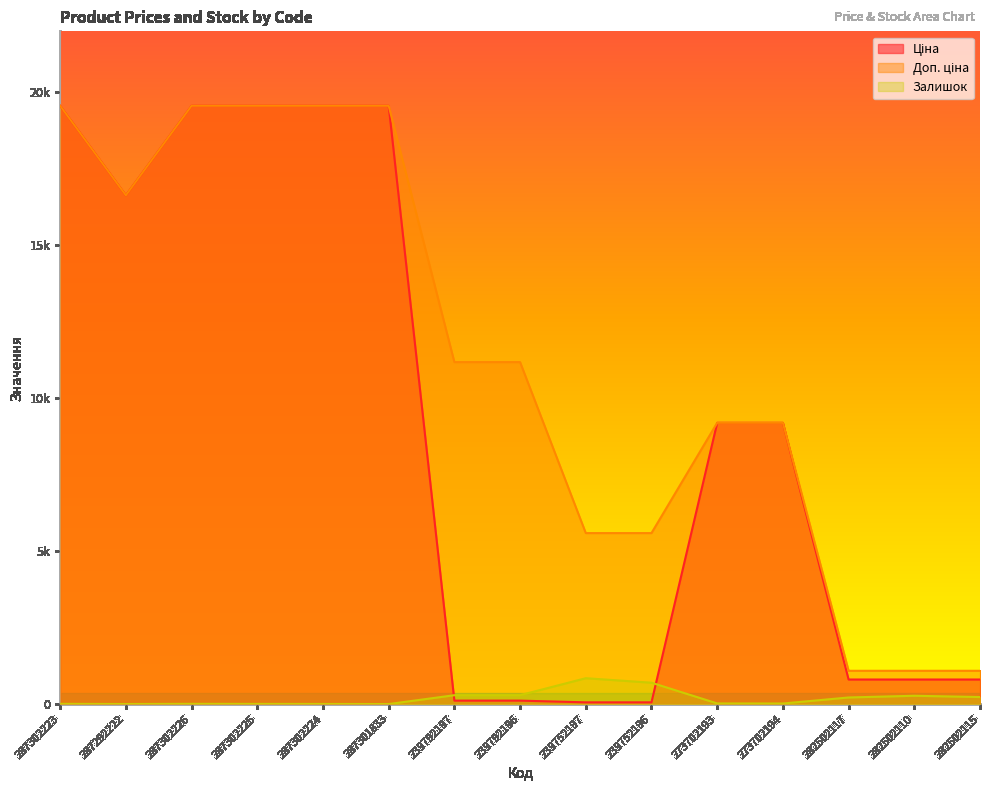

Which series has the largest range (max minus min)?

Ціна